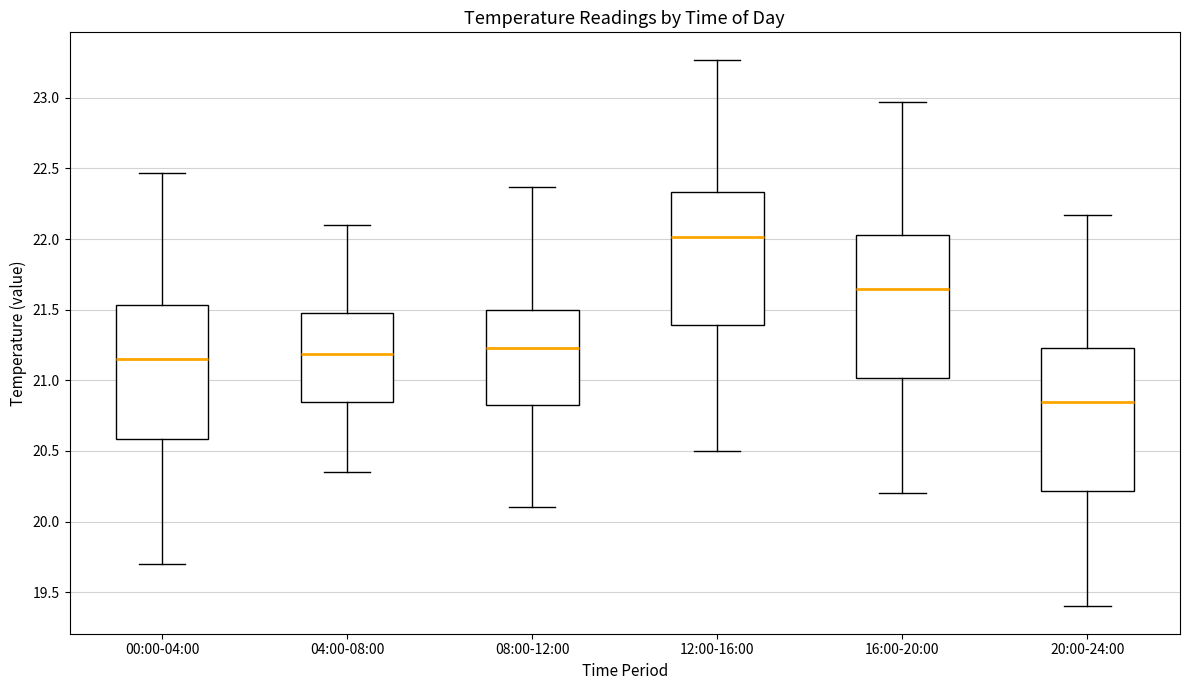

Reading left to right, transcribe this box plot: for each box, give where its median line is, the range the box spans, and where its two whiskers end, as read against the y-axis. The values are not printed on the chart, so give them approximately, as read against the axis.

00:00-04:00: median 21.15, box 20.60 to 21.55, whiskers 19.70 to 22.45
04:00-08:00: median 21.20, box 20.85 to 21.50, whiskers 20.35 to 22.10
08:00-12:00: median 21.25, box 20.80 to 21.50, whiskers 20.10 to 22.35
12:00-16:00: median 22.00, box 21.40 to 22.35, whiskers 20.50 to 23.25
16:00-20:00: median 21.65, box 21.00 to 22.05, whiskers 20.20 to 22.95
20:00-24:00: median 20.85, box 20.20 to 21.25, whiskers 19.40 to 22.15